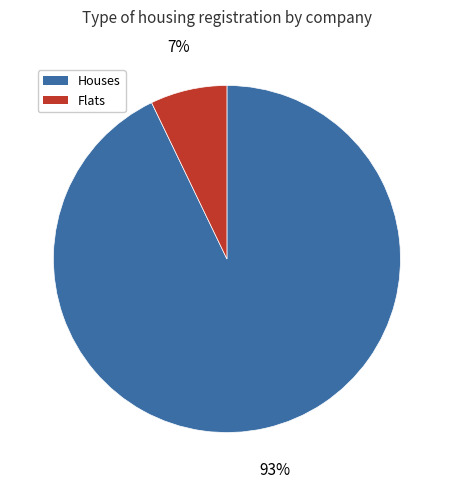

To the nearest percent, what percentage of the pie is Houses?

93%